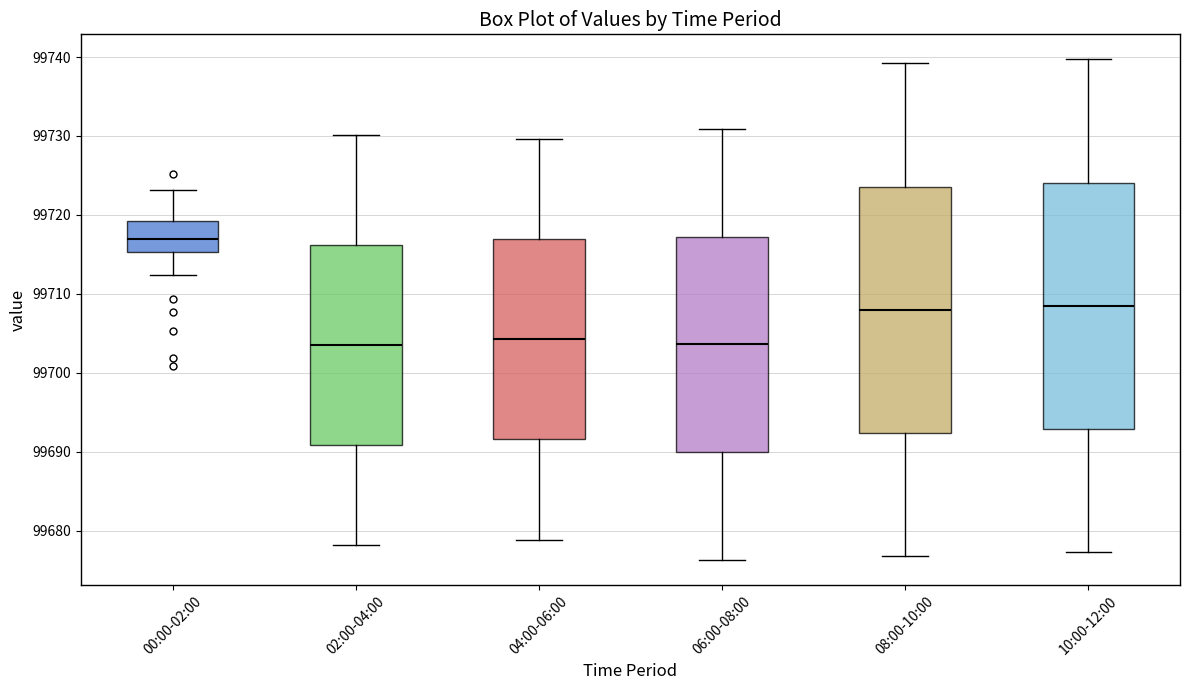

Reading left to right, read every box against the y-axis: the position of its median line, the range the box covers, and the ends of its whiskers. The values are not printed on the chart, so give them approximately, as read against the axis.

00:00-02:00: median 99717, box 99715 to 99719, whiskers 99712 to 99723
02:00-04:00: median 99704, box 99691 to 99716, whiskers 99678 to 99730
04:00-06:00: median 99704, box 99692 to 99717, whiskers 99679 to 99730
06:00-08:00: median 99704, box 99690 to 99717, whiskers 99676 to 99731
08:00-10:00: median 99708, box 99692 to 99724, whiskers 99677 to 99739
10:00-12:00: median 99709, box 99693 to 99724, whiskers 99677 to 99740